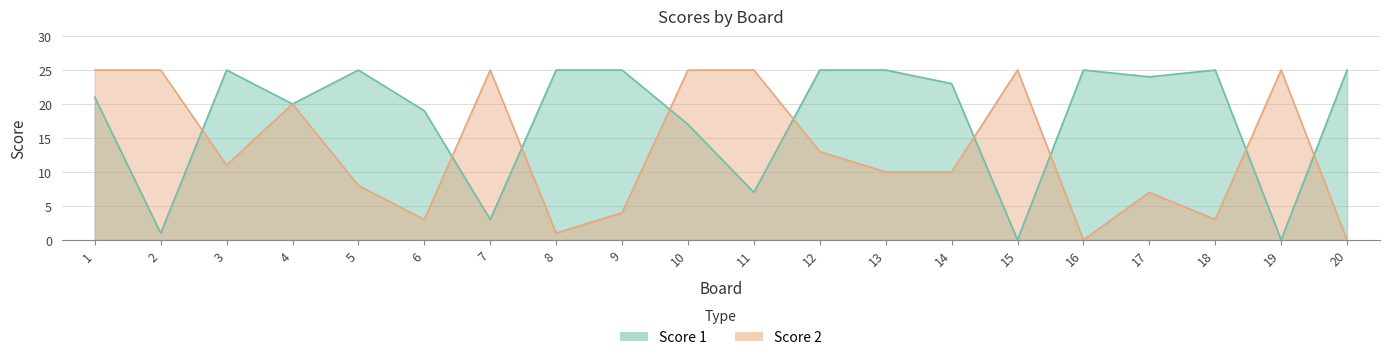

How many data points does each series have?

20